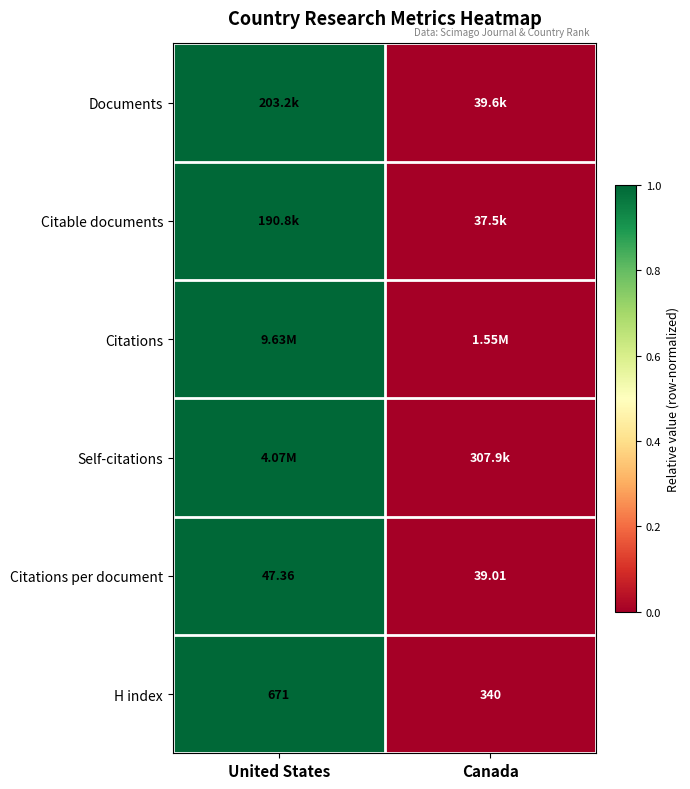

Which series has the largest total across all categories?

Documents